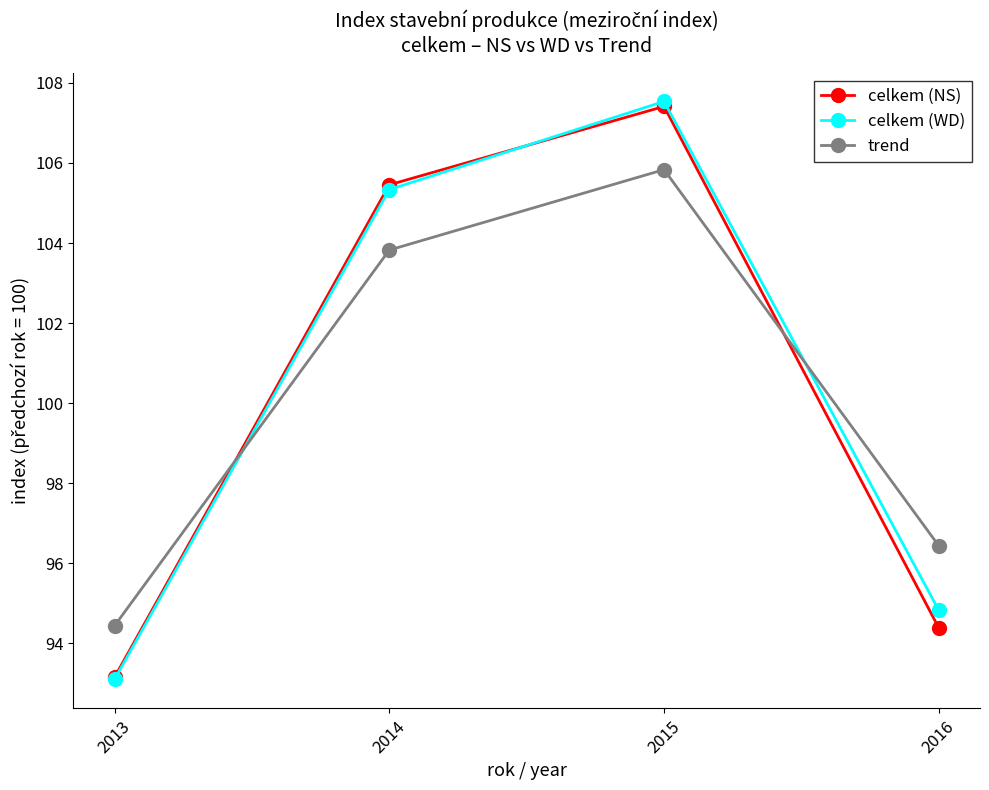

How many times do celkem (WD) and trend cross each other?

2